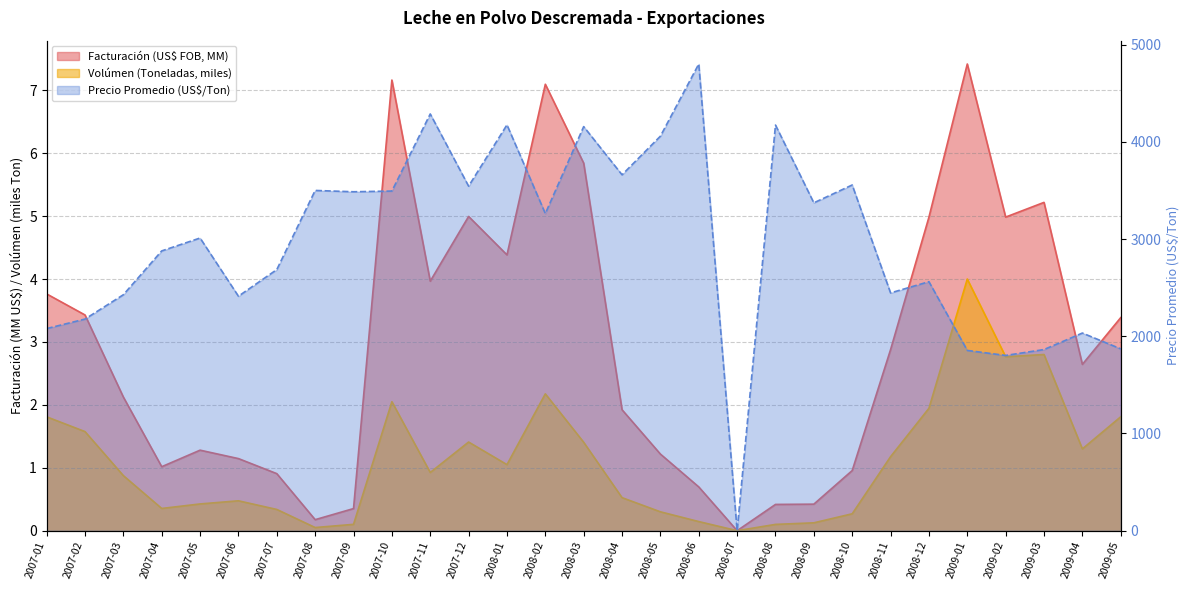

Which has a higher value, 2007-09 or 2008-12?

2008-12